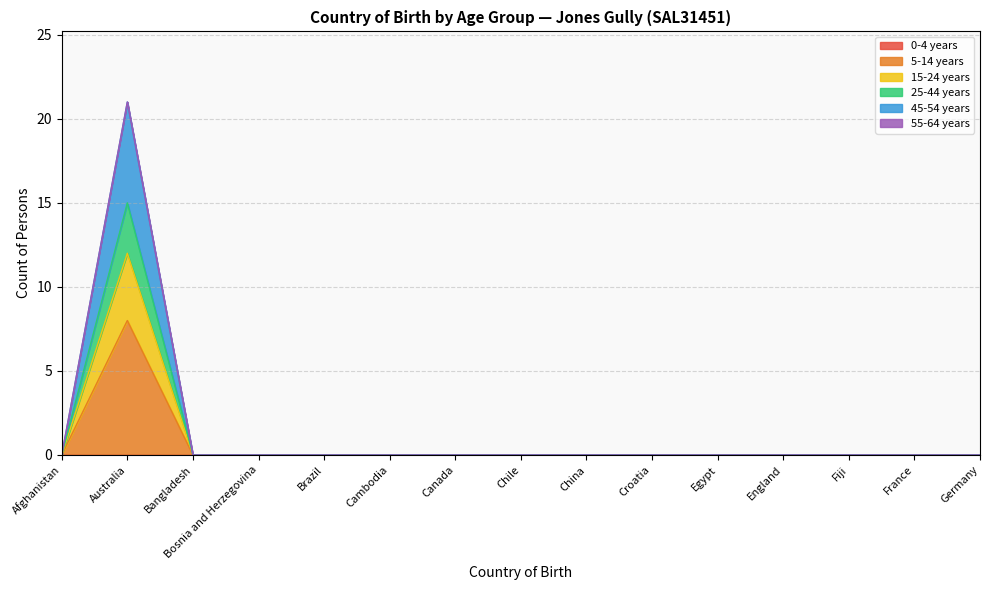

Where is 15-24 years nearest to the value 6?

Afghanistan